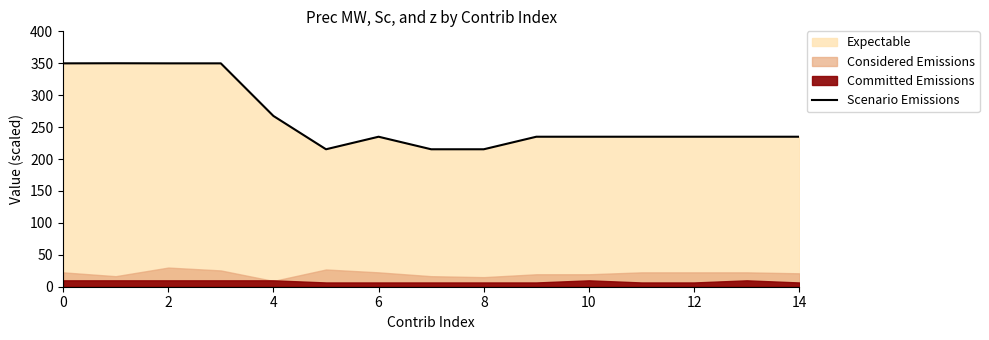

What is the sum of all values?

3957.3